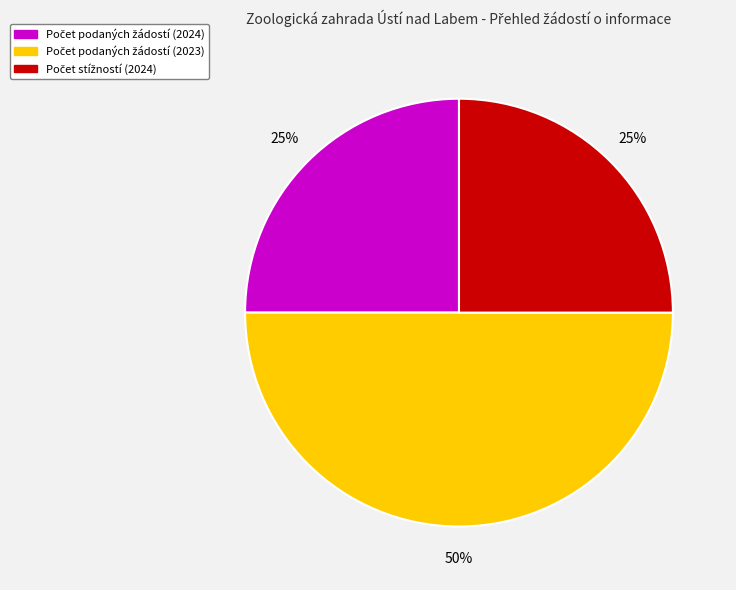

To the nearest percent, what is the average slice percentage?

33%